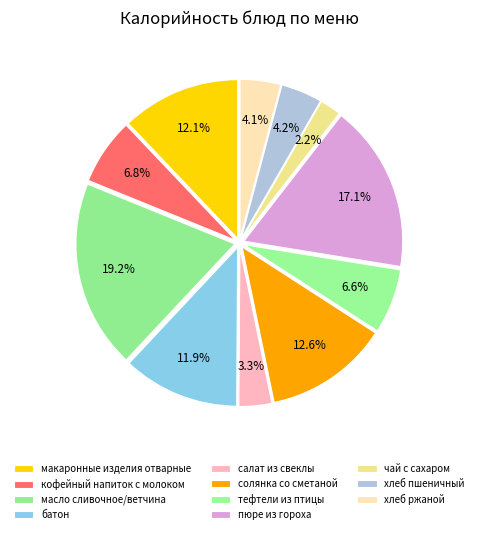

What is the total percentage of макаронные изделия отварные and кофейный напиток с молоком?

18.9%